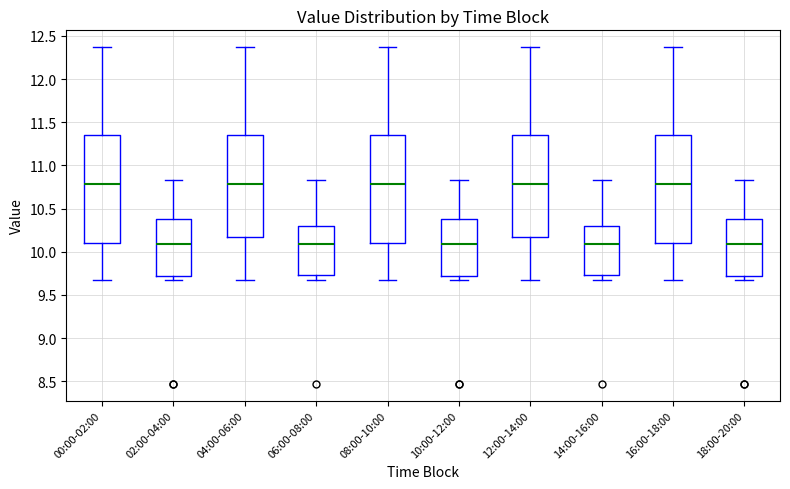

Reading left to right, read every box against the y-axis: the position of its median line, the range the box covers, and the ends of its whiskers. The values are not printed on the chart, so give them approximately, as read against the axis.

00:00-02:00: median 10.80, box 10.10 to 11.35, whiskers 9.65 to 12.35
02:00-04:00: median 10.10, box 9.70 to 10.40, whiskers 9.65 to 10.85
04:00-06:00: median 10.80, box 10.20 to 11.35, whiskers 9.65 to 12.35
06:00-08:00: median 10.10, box 9.75 to 10.30, whiskers 9.65 to 10.85
08:00-10:00: median 10.80, box 10.10 to 11.35, whiskers 9.65 to 12.35
10:00-12:00: median 10.10, box 9.70 to 10.40, whiskers 9.65 to 10.85
12:00-14:00: median 10.80, box 10.20 to 11.35, whiskers 9.65 to 12.35
14:00-16:00: median 10.10, box 9.75 to 10.30, whiskers 9.65 to 10.85
16:00-18:00: median 10.80, box 10.10 to 11.35, whiskers 9.65 to 12.35
18:00-20:00: median 10.10, box 9.70 to 10.40, whiskers 9.65 to 10.85